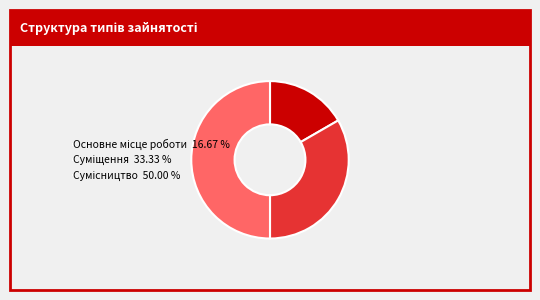

Between Основне місце роботи and Суміщення, which is larger?

Суміщення